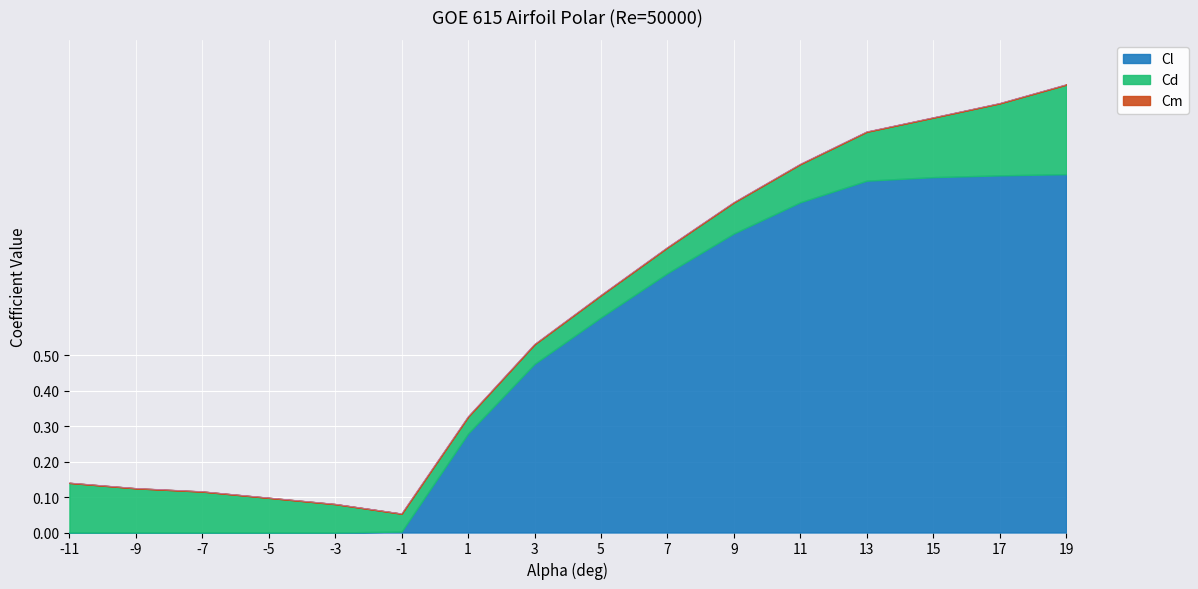

What is the difference between the maximum and minimum values in the Cd series?

0.2